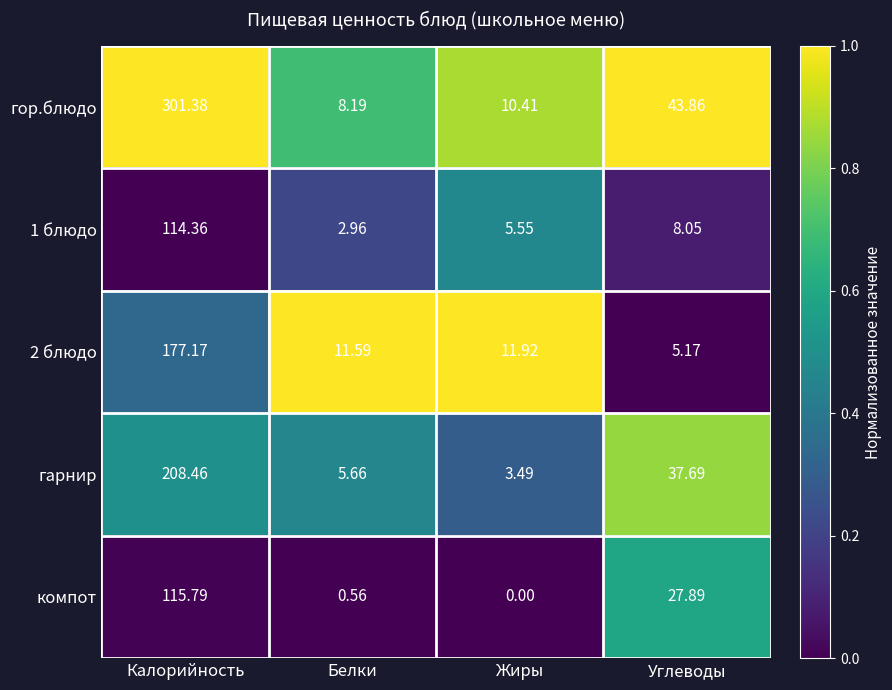

Is the value of 2 блюдо at Белки greater than the value of компот at Углеводы?

No